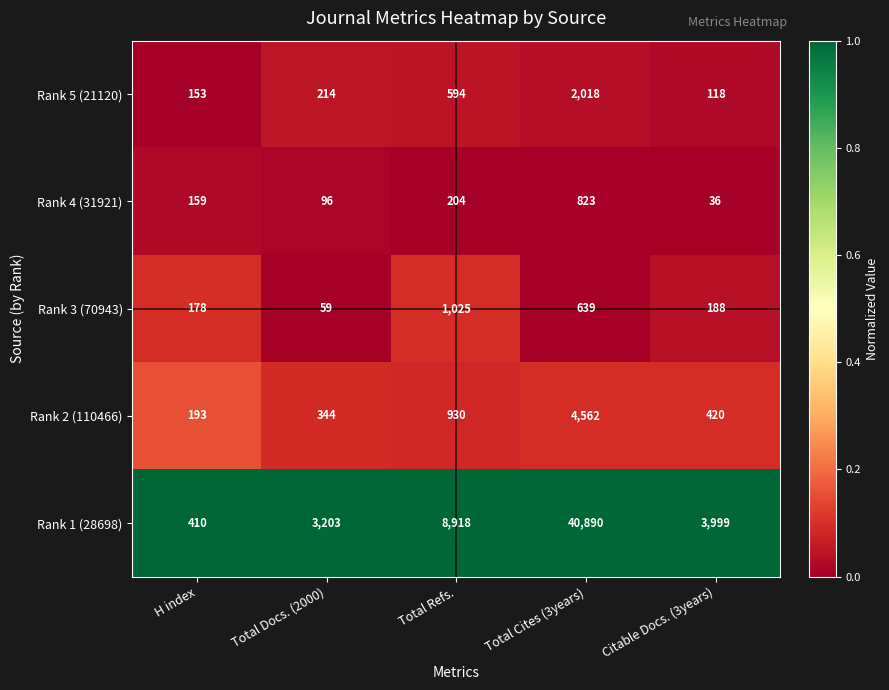

What is the total value across all series at Total Docs. (2000)?

3916